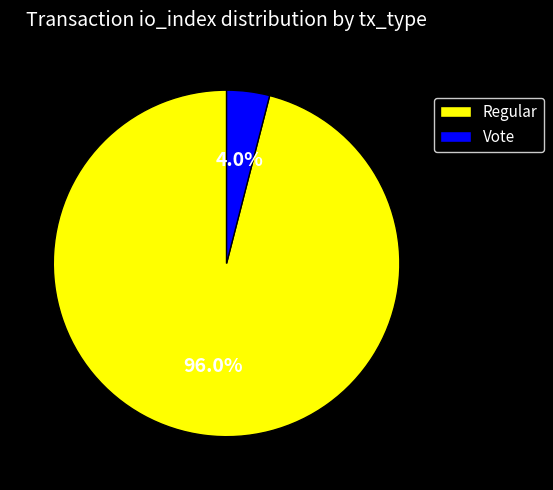

To the nearest percent, what percentage of the pie is Regular?

96%